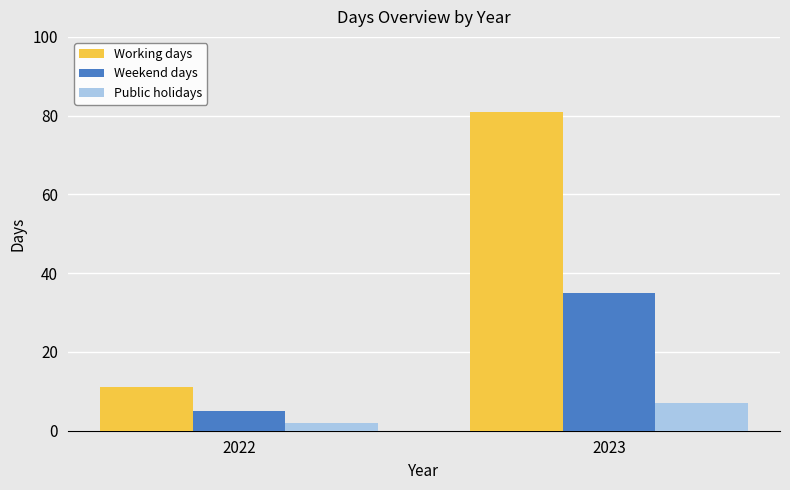

List the series in order of their overall mean, highest first.

Working days, Weekend days, Public holidays